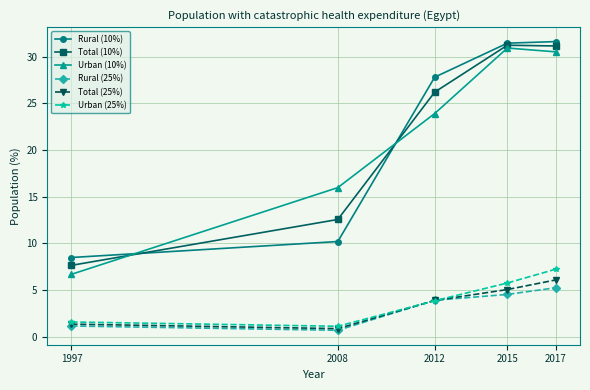

What is the difference between the maximum and minimum values in the Total (10%) series?

23.6